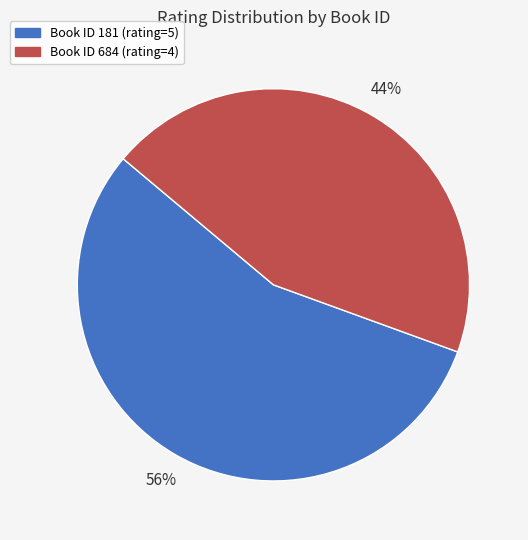

To the nearest percent, what portion does Book ID 684 (rating=4) represent?

44%